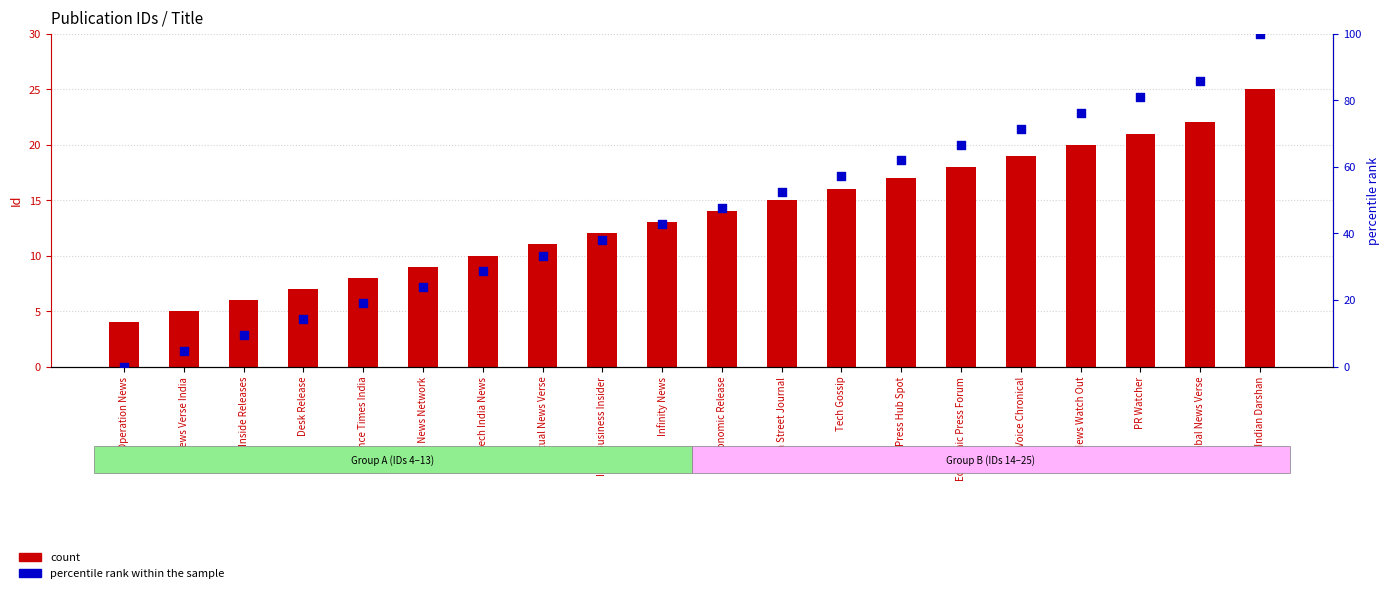

At how many categories does at least one series exceed 43?

10